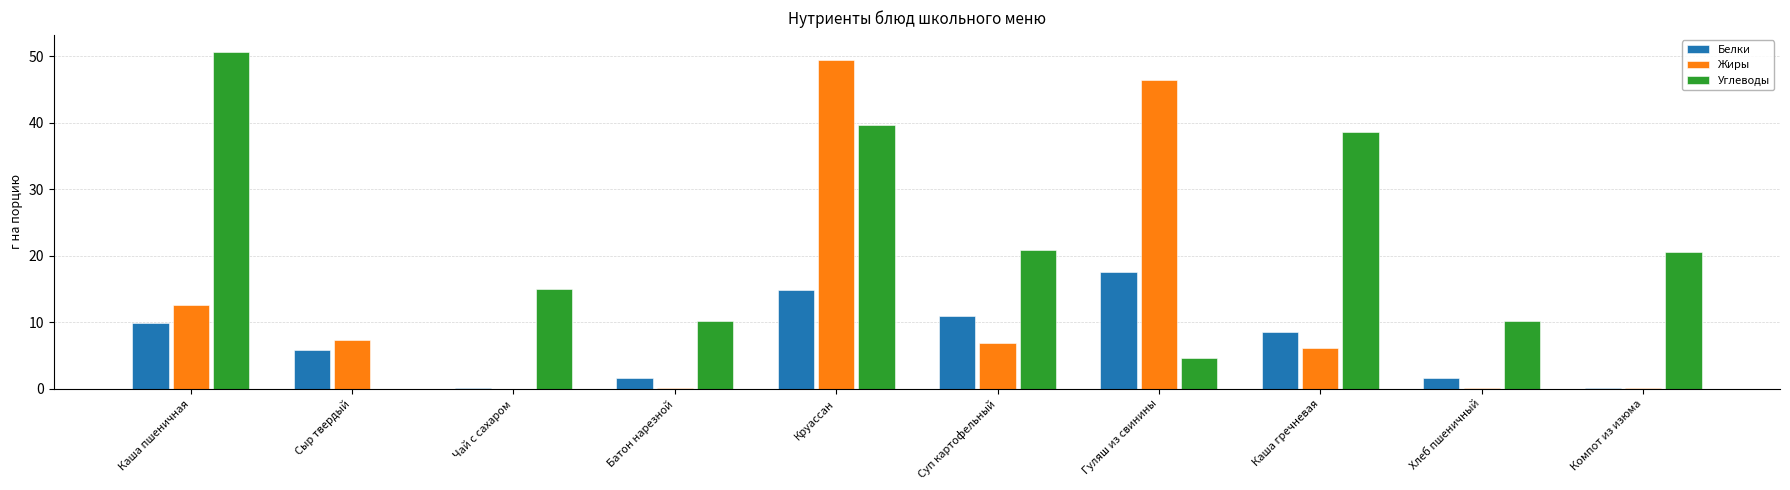

What is the maximum value for Белки?

17.6